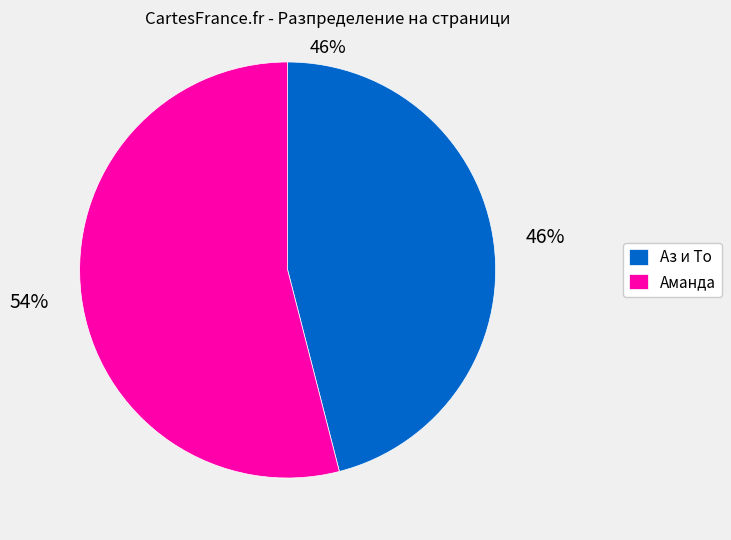

Rank the categories by value from highest to lowest.

Аманда, Аз и То